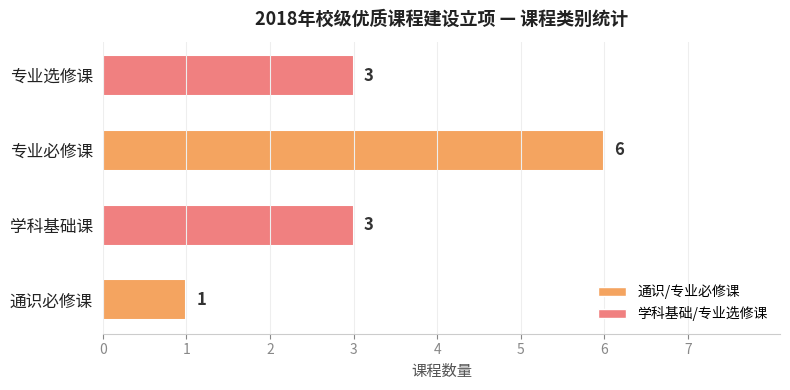

Count the values in the range 3 to 6.

3